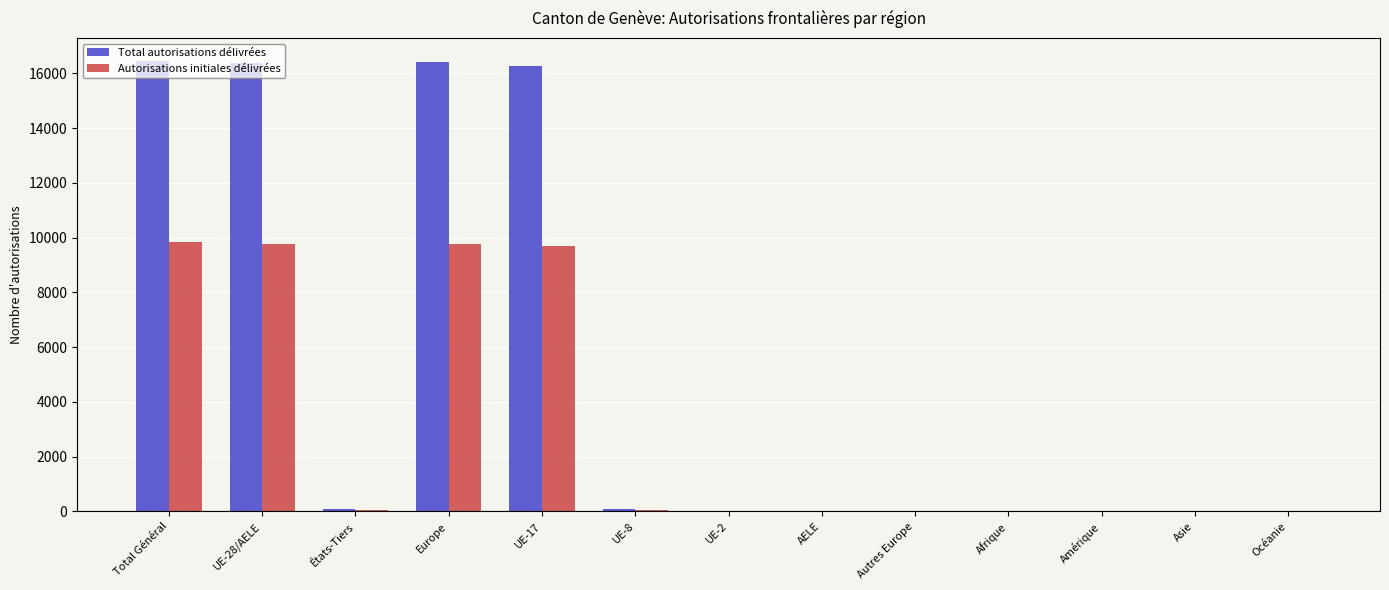

Which series changed the most between UE-28/AELE and UE-8?

Total autorisations délivrées